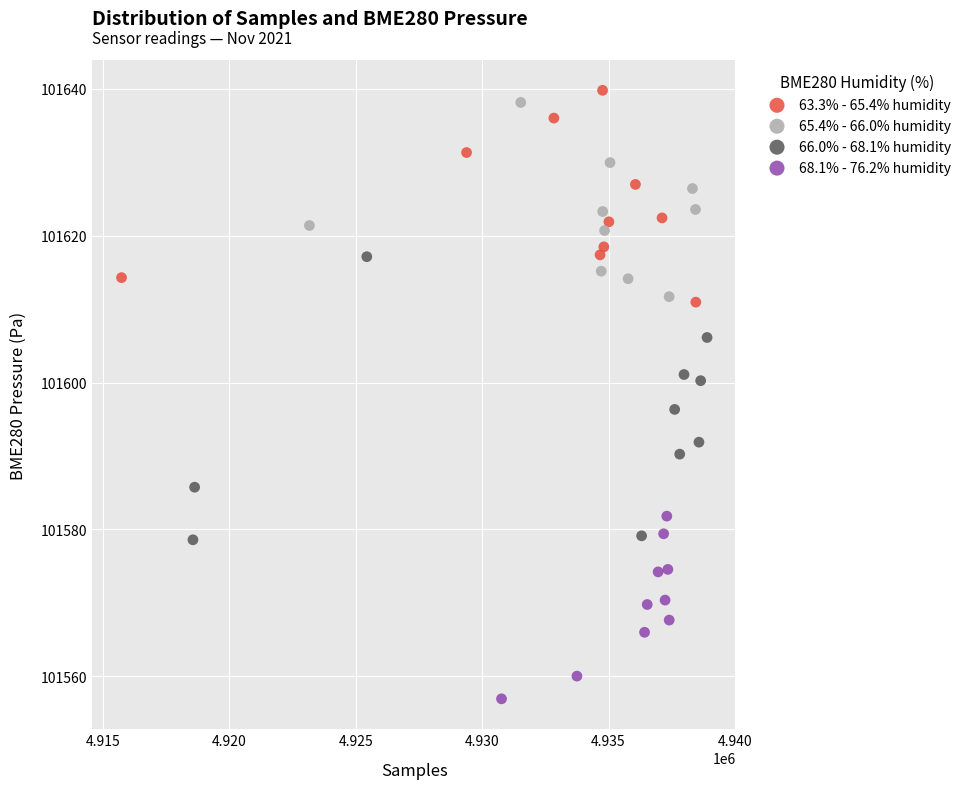

Which series contains the lowest Y value?

68.1% - 76.2% humidity